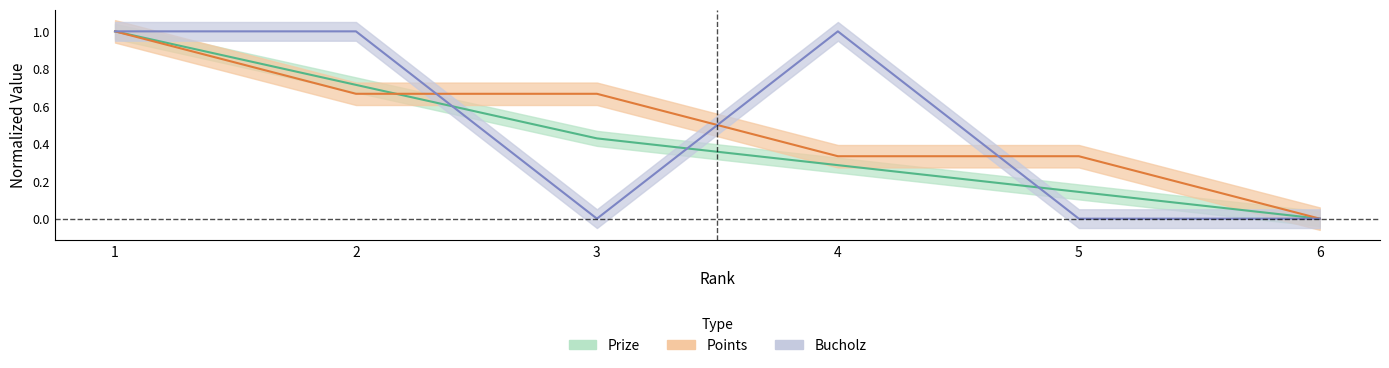

Does the chart display data point markers on the line(s)?

No